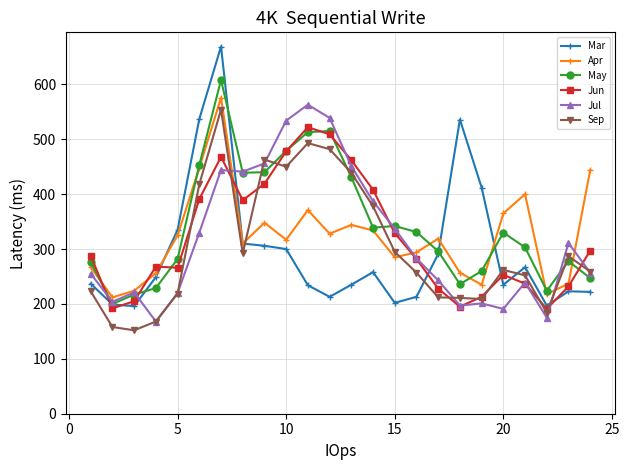

Which series has the widest spread of values?

Mar